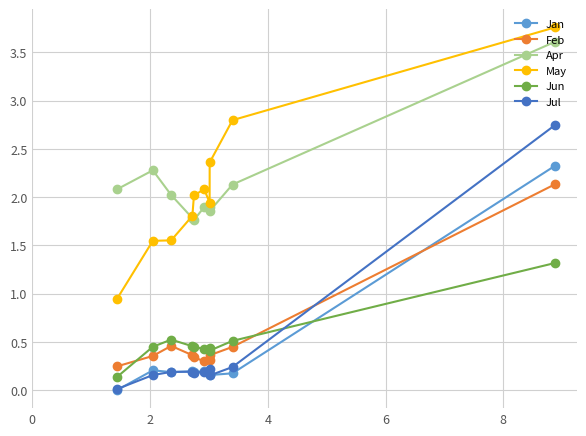

What is the value of the May point at the 6th from the left?

2.1